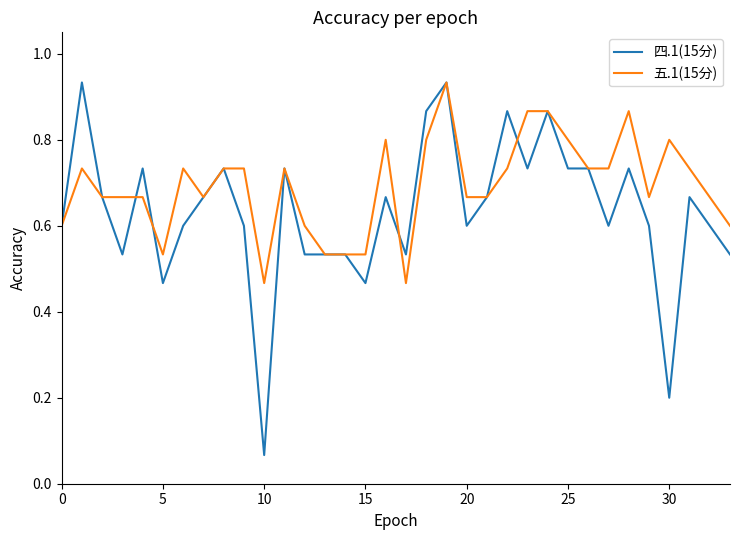

Count the number of data series in this chart.

2